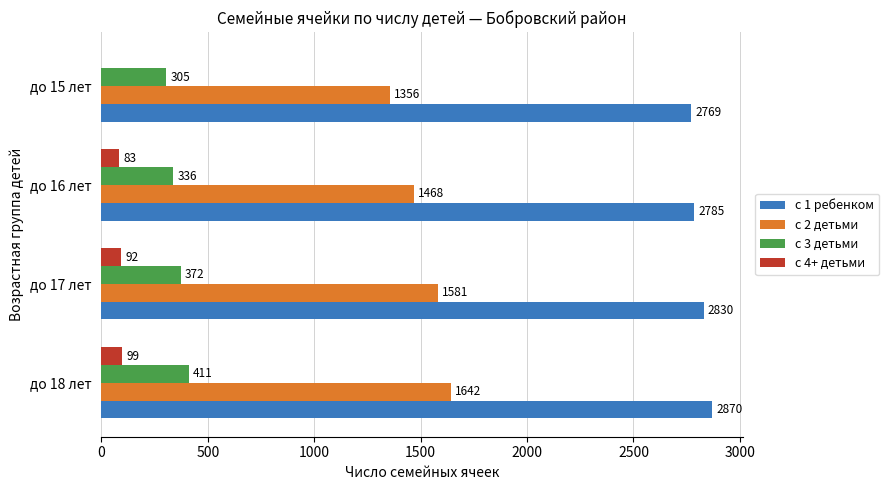

Which series changed the most between до 17 лет and до 15 лет?

с 2 детьми